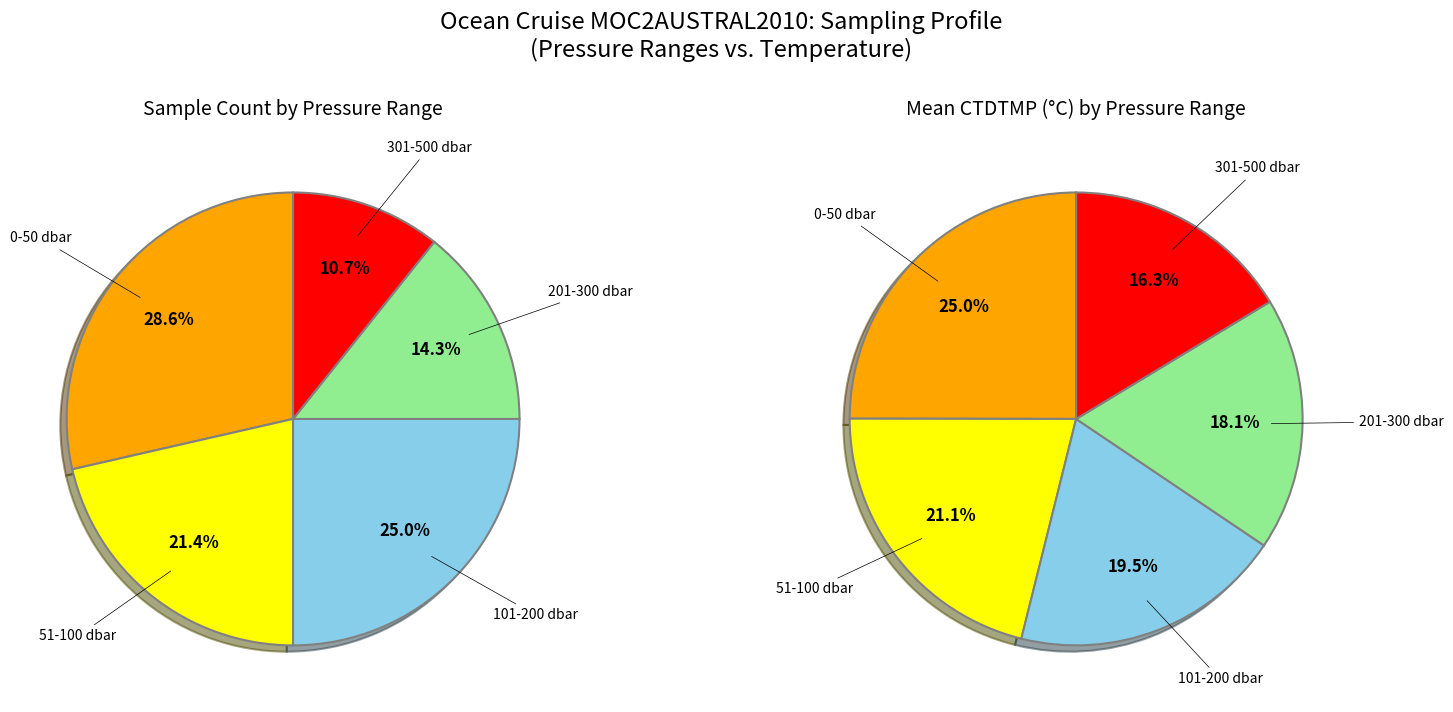

How many segments does this pie chart have?

5